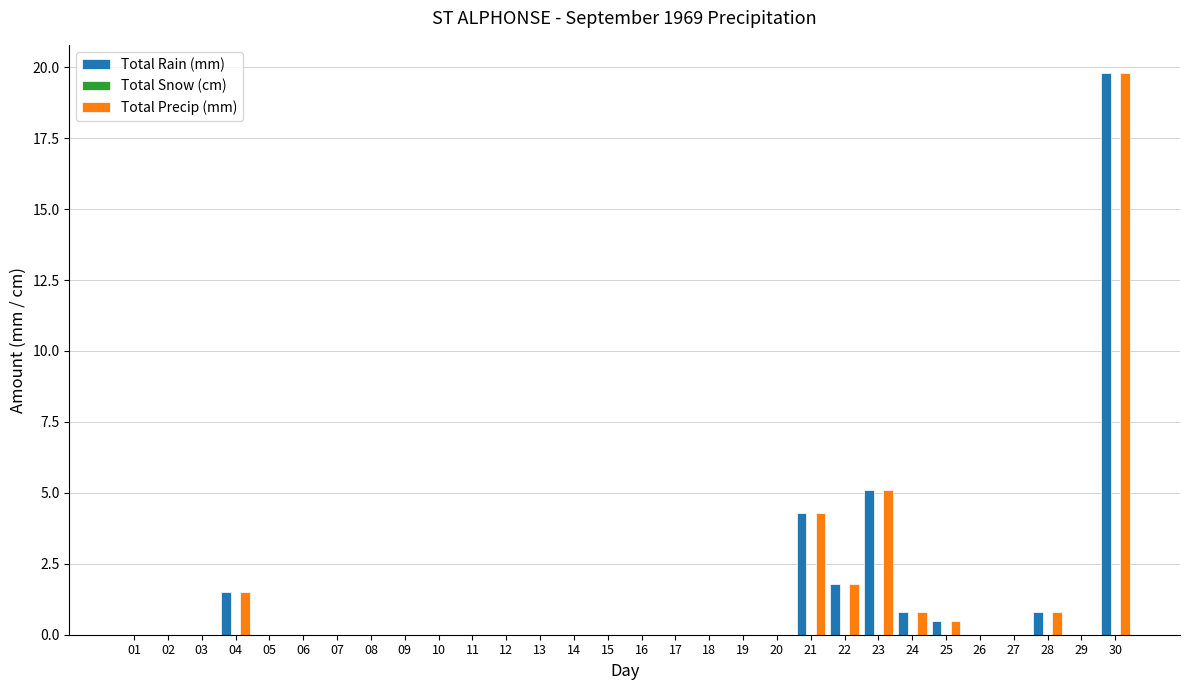

The value of Total Rain (mm) at 29 is 6.5. True or false?

False